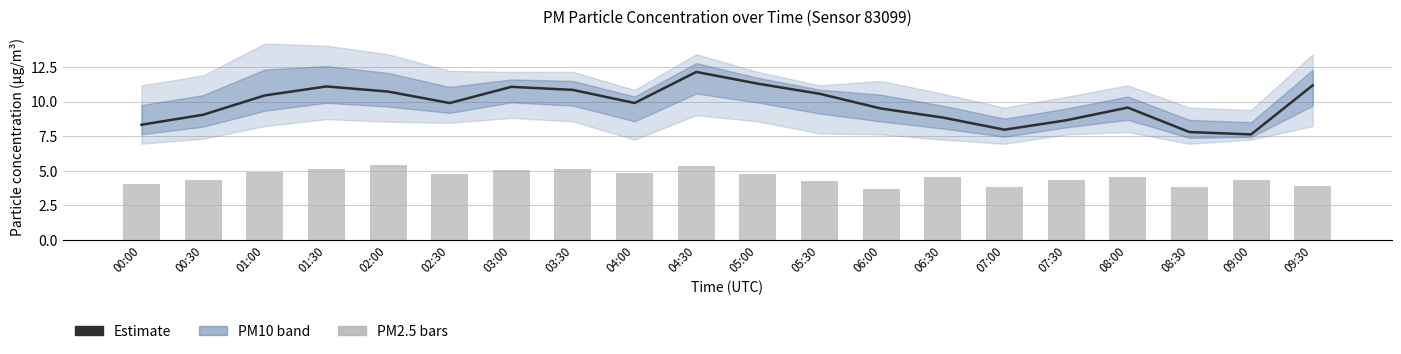

List the series in order of their overall mean, lowest first.

P2 (PM2.5), P1 (PM10) Estimate